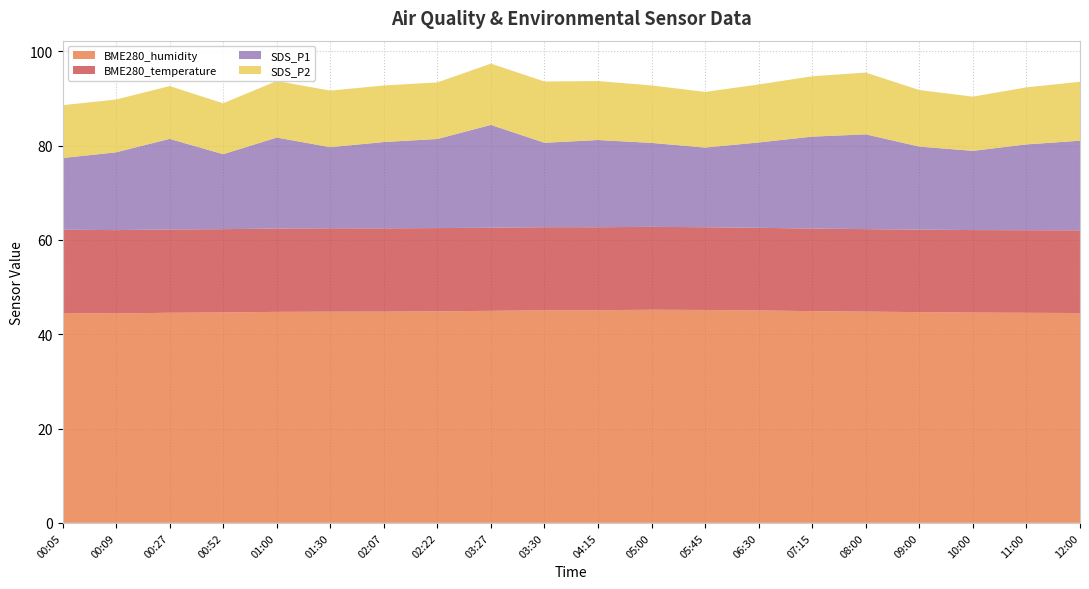

Reading left to right, what are all the values shown in this chart?

BME280_humidity: 00:05=44.5	00:09=44.4	00:27=44.6	00:52=44.6	01:00=44.8	01:30=44.8	02:07=44.8	02:22=44.9	03:27=45.0	03:30=45.1	04:15=45.1	05:00=45.2	05:45=45.1	06:30=45.0	07:15=44.9	08:00=44.8	09:00=44.7	10:00=44.6	11:00=44.5	12:00=44.5
BME280_temperature: 00:05=17.7	00:09=17.7	00:27=17.7	00:52=17.7	01:00=17.7	01:30=17.7	02:07=17.7	02:22=17.7	03:27=17.6	03:30=17.6	04:15=17.6	05:00=17.6	05:45=17.6	06:30=17.5	07:15=17.5	08:00=17.5	09:00=17.5	10:00=17.5	11:00=17.5	12:00=17.6
SDS_P1: 00:05=15.2	00:09=16.5	00:27=19.2	00:52=15.9	01:00=19.3	01:30=17.2	02:07=18.3	02:22=18.9	03:27=21.8	03:30=17.9	04:15=18.5	05:00=17.8	05:45=16.9	06:30=18.1	07:15=19.5	08:00=20.1	09:00=17.6	10:00=16.8	11:00=18.2	12:00=19.0
SDS_P2: 00:05=11.2	00:09=11.2	00:27=11.2	00:52=10.8	01:00=12.0	01:30=12.0	02:07=12.0	02:22=12.0	03:27=13.0	03:30=13.0	04:15=12.5	05:00=12.2	05:45=11.8	06:30=12.3	07:15=12.8	08:00=13.1	09:00=12.0	10:00=11.5	11:00=12.1	12:00=12.5